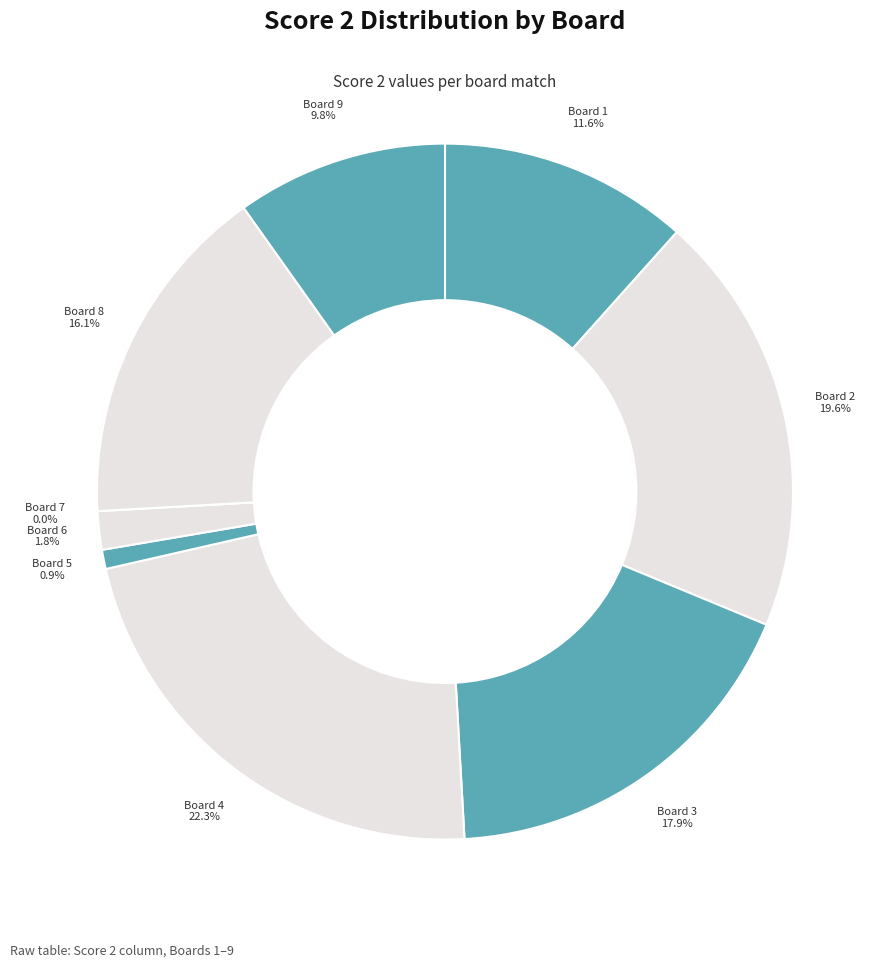

To the nearest percent, what is the combined percentage of 8 and 3?

34%